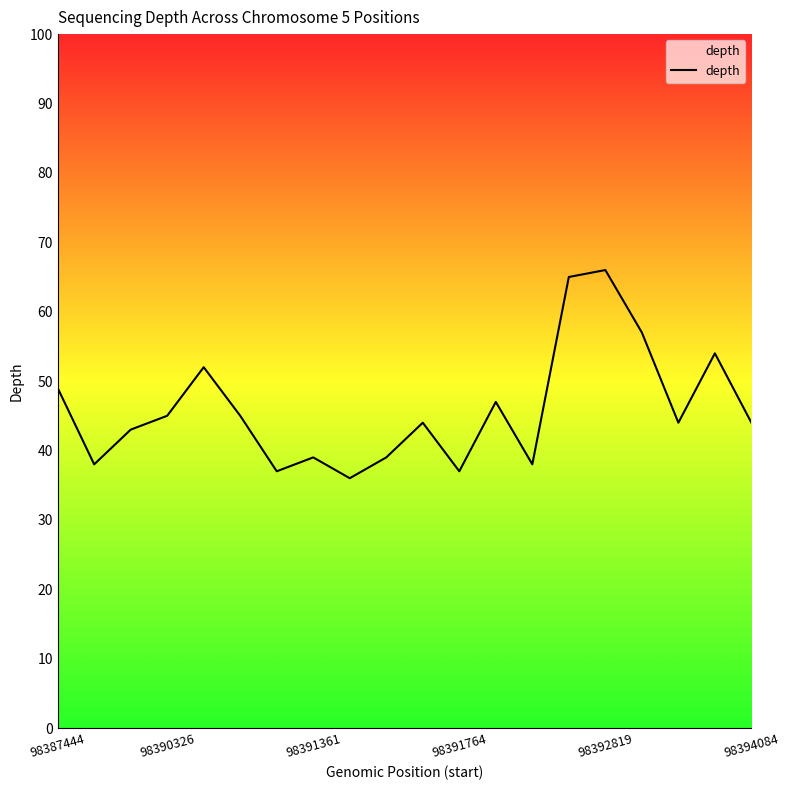

Is this an area chart (filled region under the line)?

No